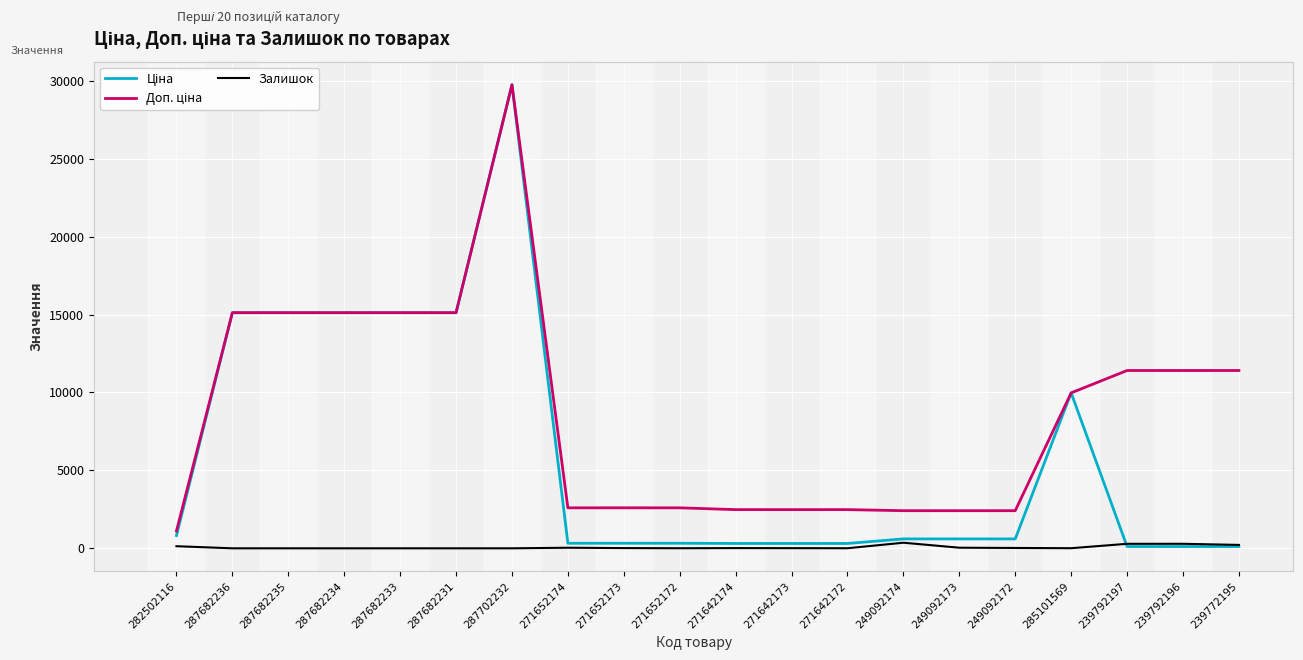

At which category is the sum across all series the highest?

287702232